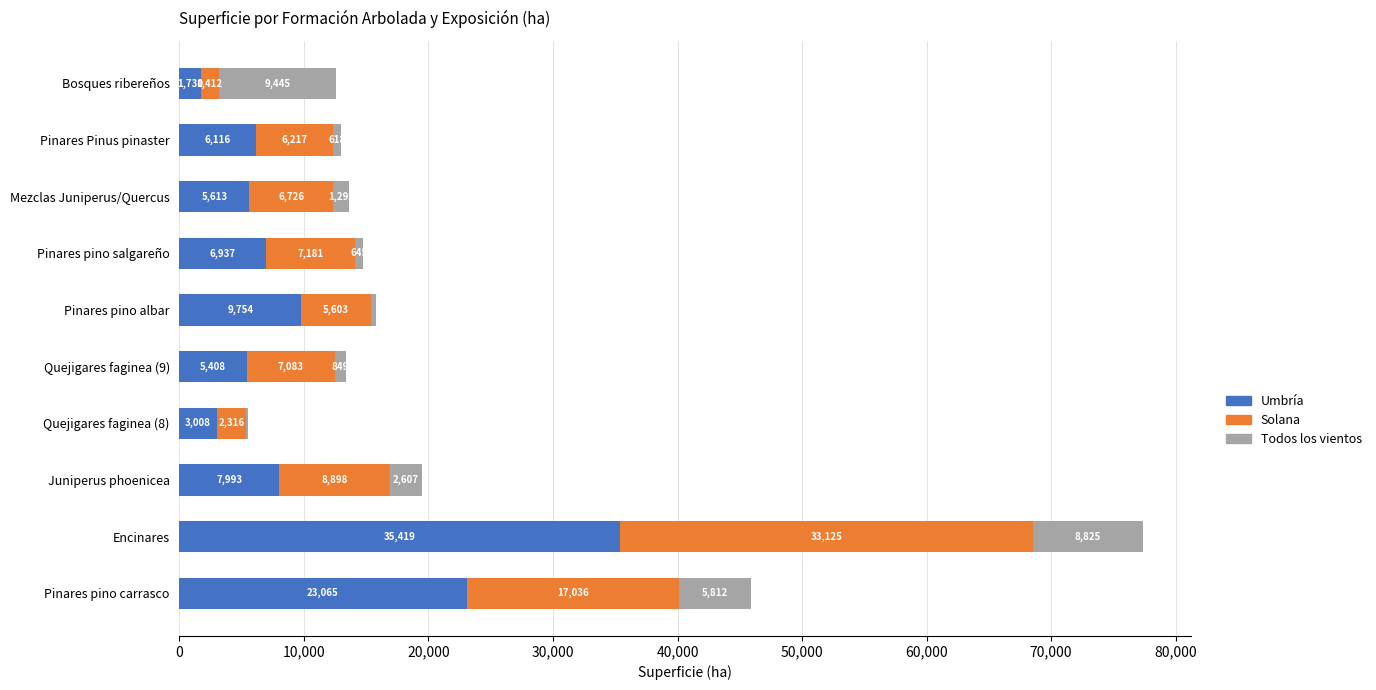

The Umbría series shows 23065.1 at Pinares pino carrasco. True or false?

True